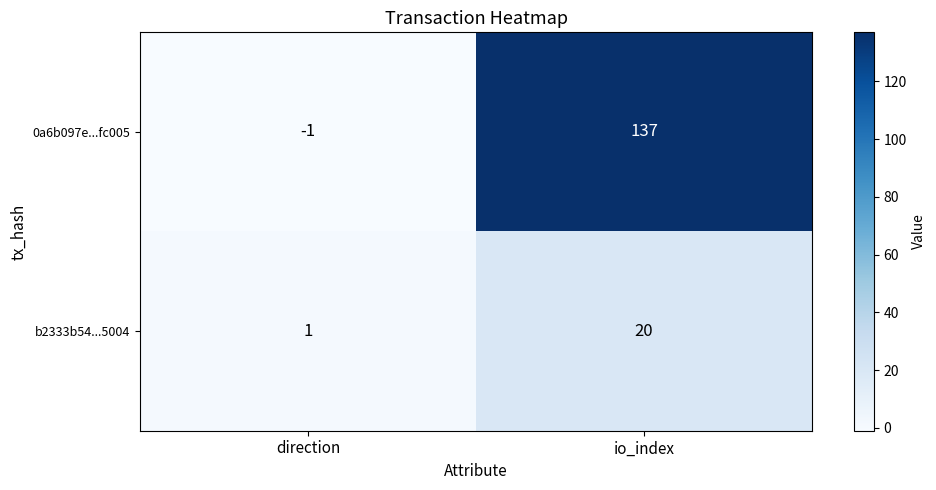

At how many categories does at least one series exceed 41?

1